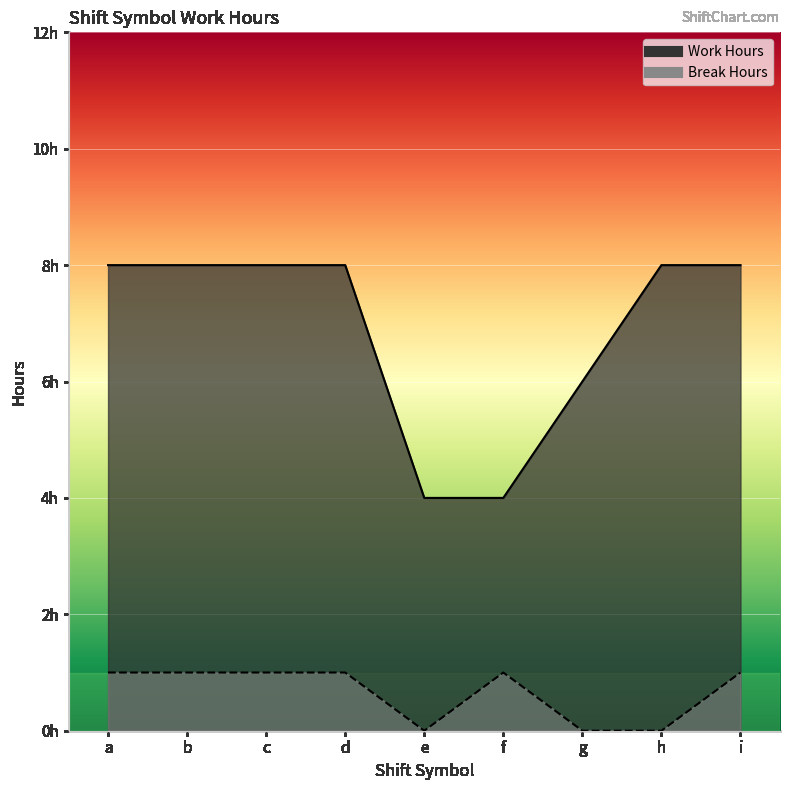

Which series has the widest spread of values?

Work Hours